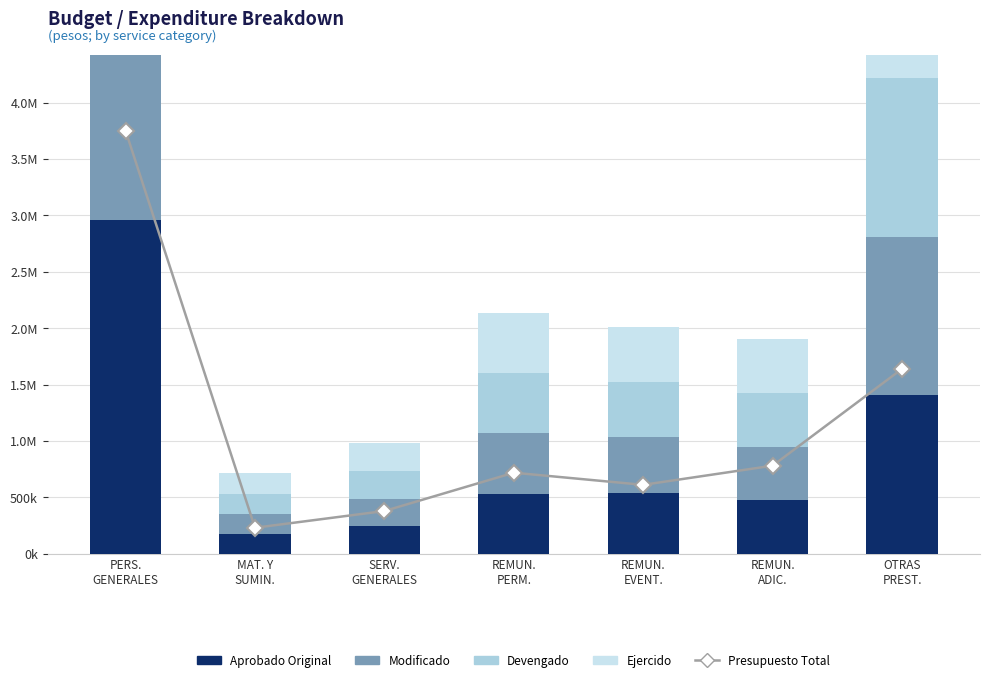

What is the approximate value of Aprobado Original at SERV.
GENERALES?

244556.8